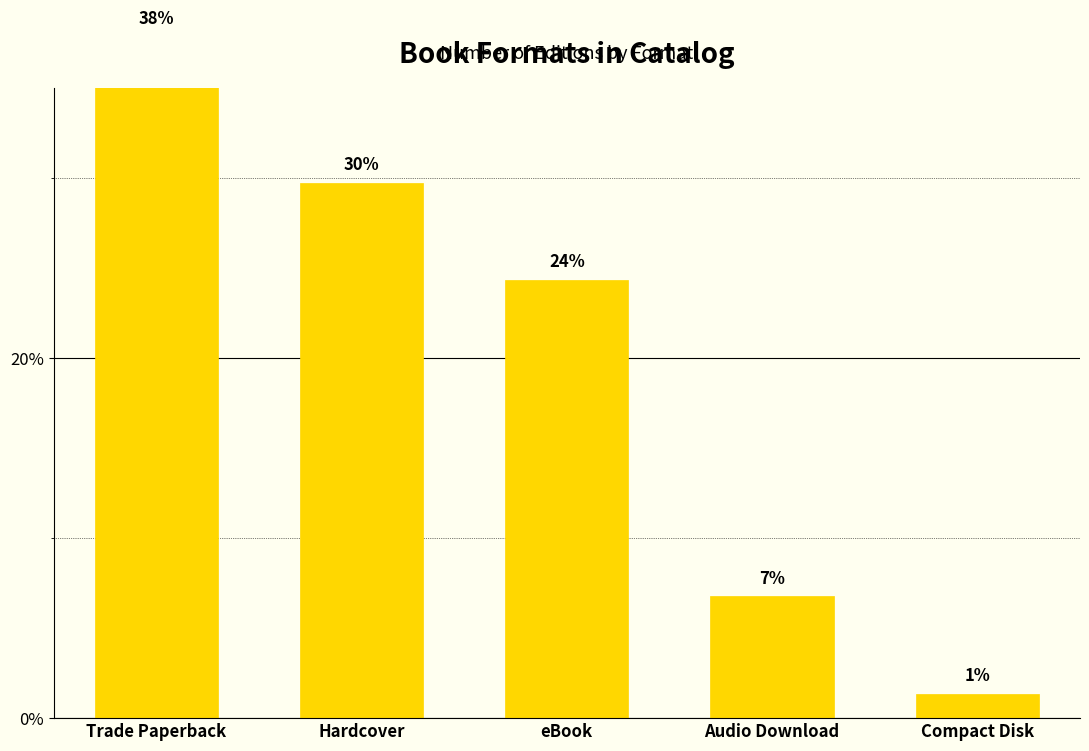

Is it true that the value at Compact Disk is 1.4?

True